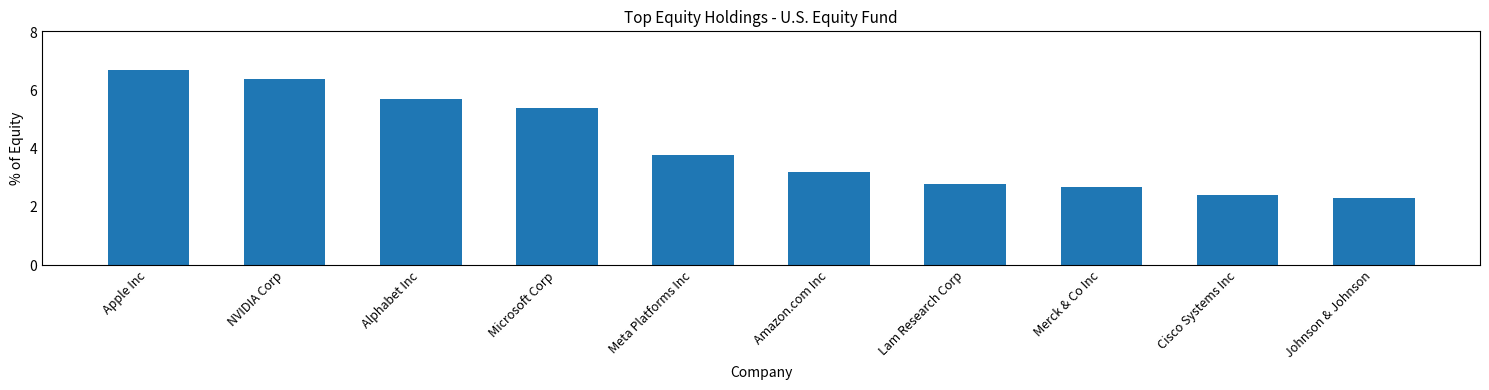

How many data points are above 3?

6